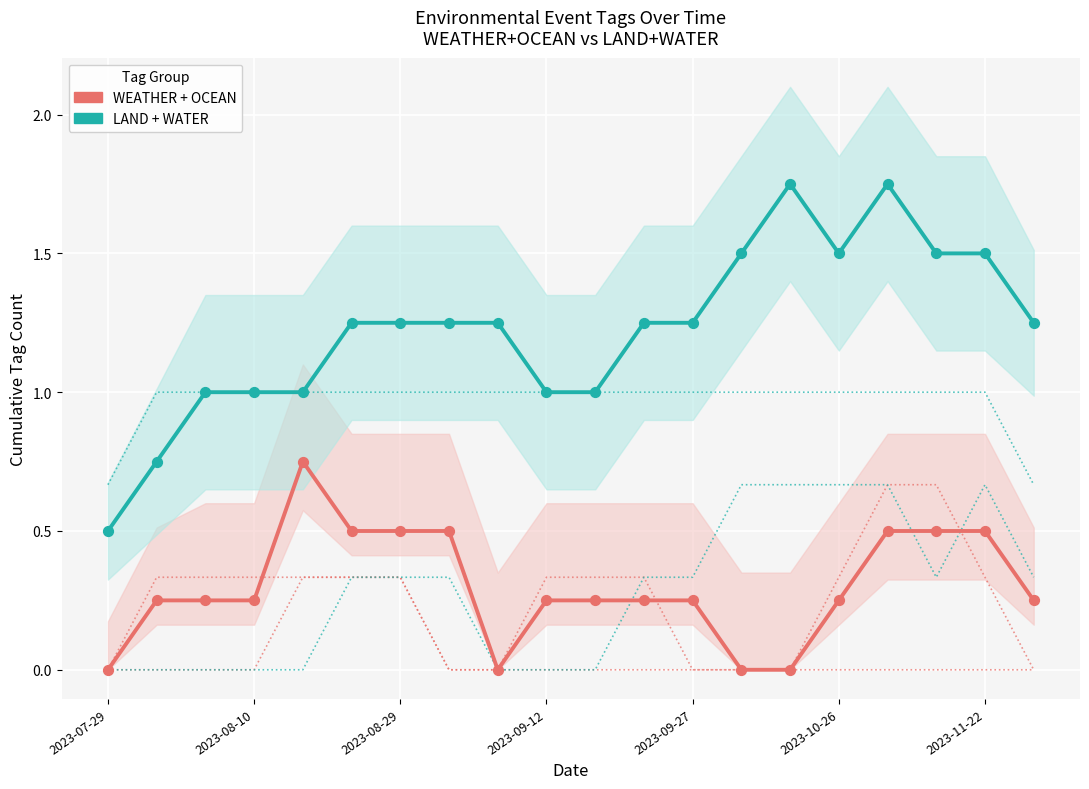

What are all the series names shown in the legend?

WEATHER + OCEAN, LAND + WATER